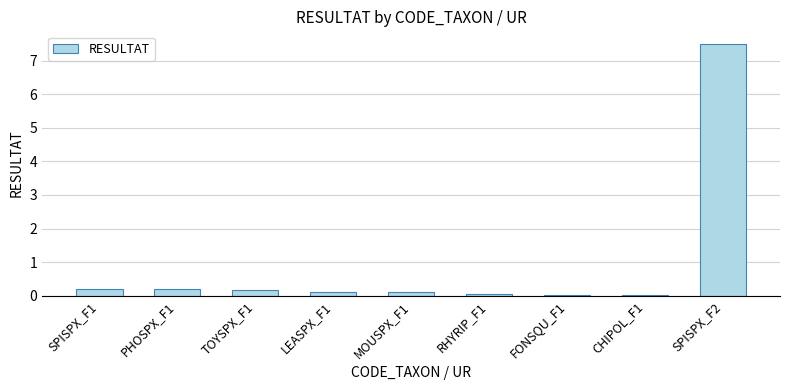

The chart shows a value of 0.1 at LEASPX_F1. True or false?

True